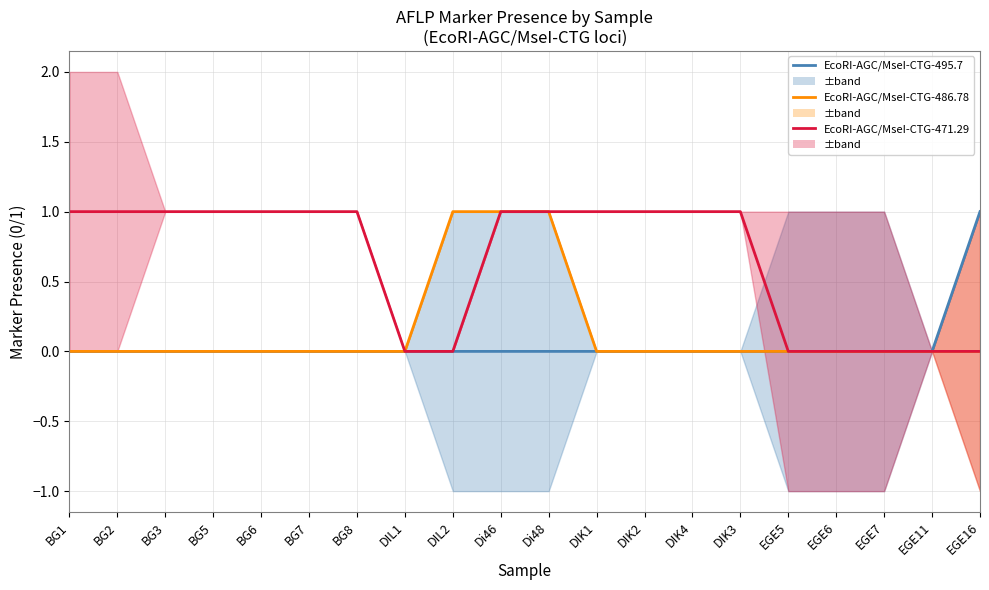

True or false: EcoRI-AGC/MseI-CTG-495.7 and EcoRI-AGC/MseI-CTG-471.29 intersect in this chart.

False